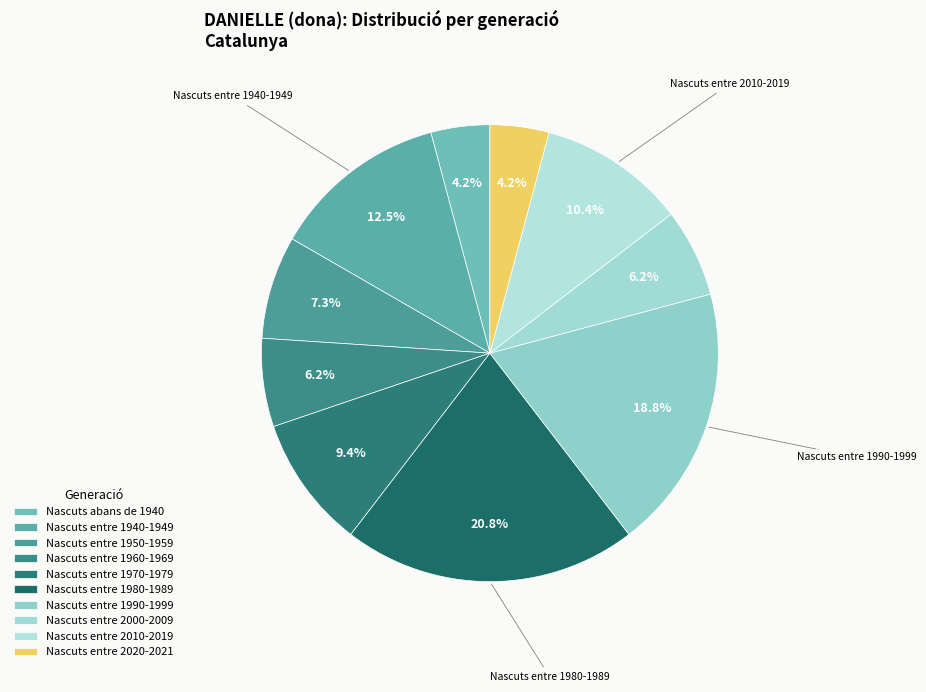

What is the change in value from Nascuts abans de 1940 to Nascuts entre 2010-2019?

+6